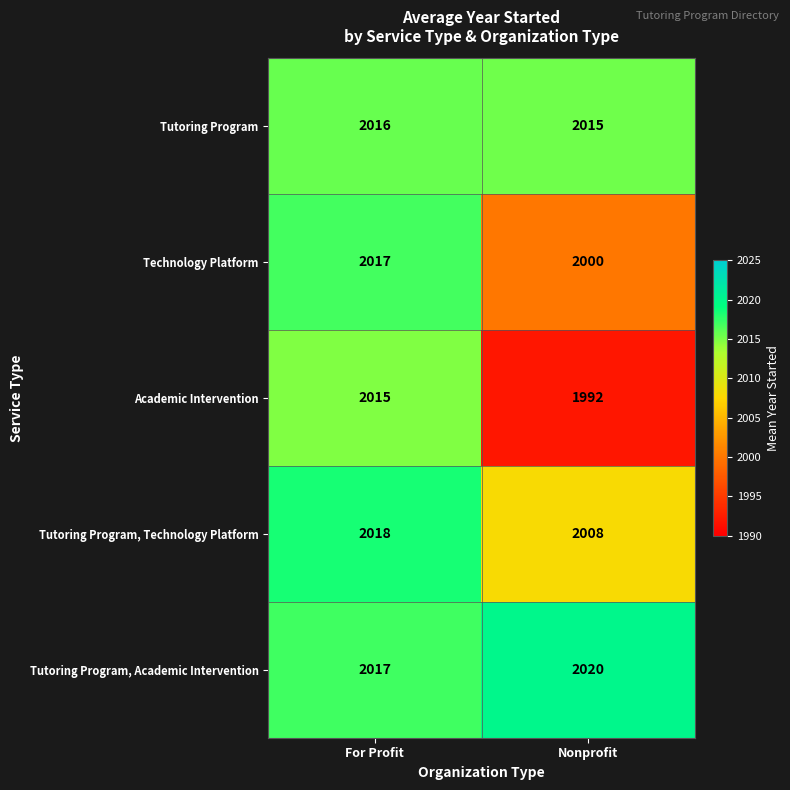

The Technology Platform series shows 2000 at Nonprofit. True or false?

True